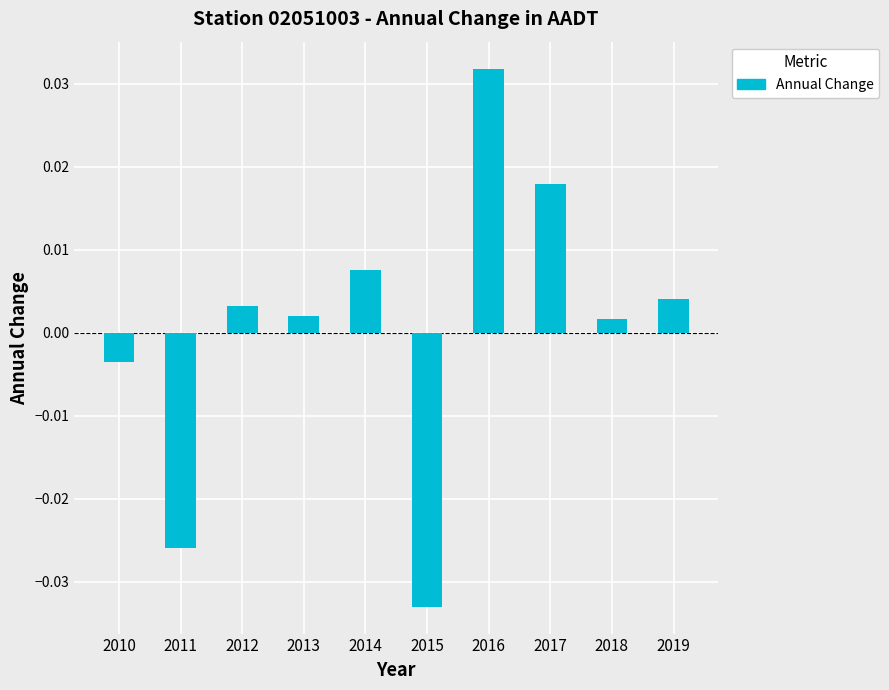

Which label corresponds to the smallest value in the chart?

2015